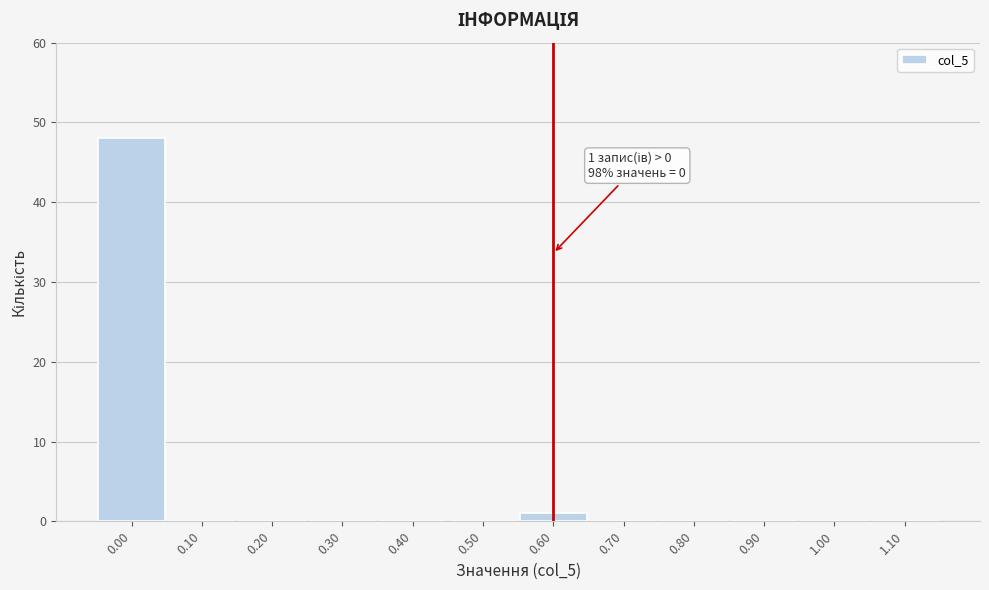

Over which range of the x-axis is the bar tallest?

-0.05 to 0.05